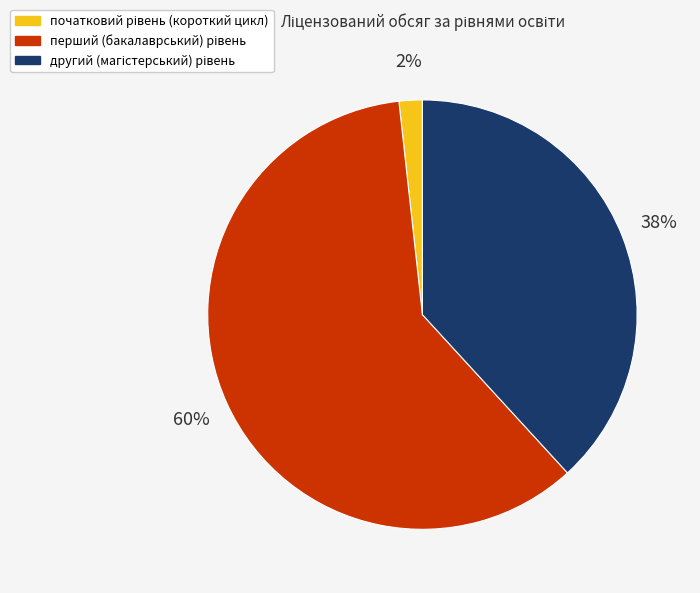

To the nearest percent, what is the average slice percentage?

33%